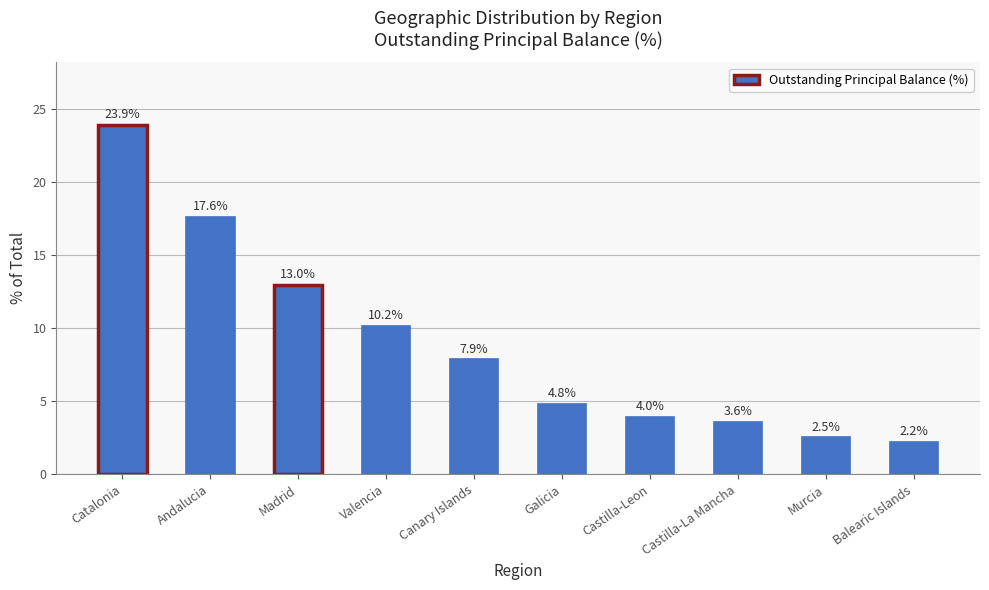

What is the value of the 2nd bar from the left?

17.6